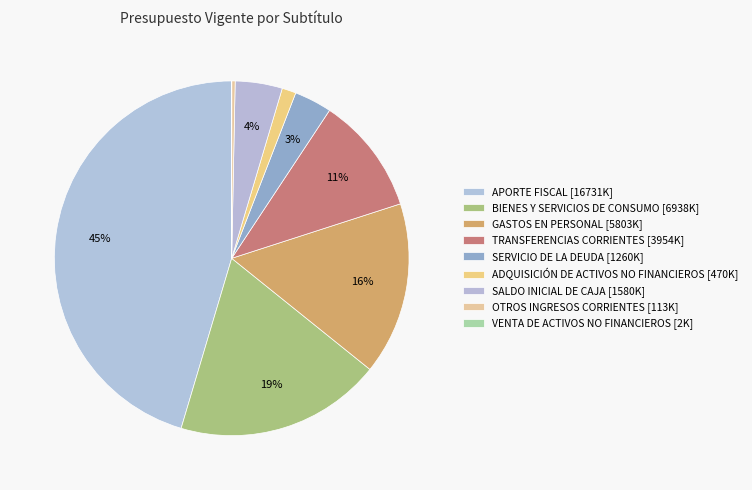

Is it true that ADQUISICIÓN DE ACTIVOS NO FINANCIEROS is 10% of the pie?

False